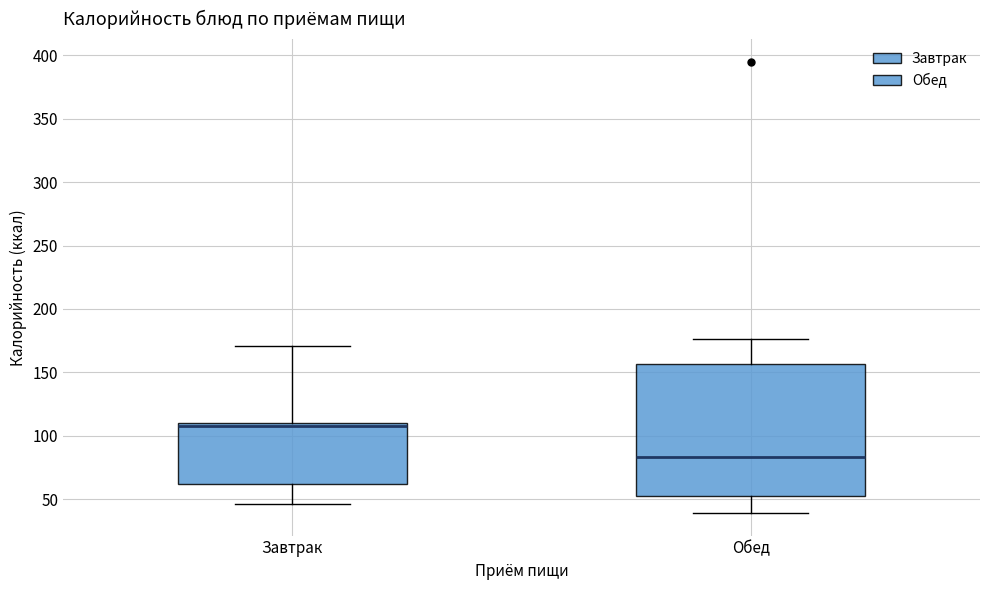

Which box's median line is the lowest?

Обед